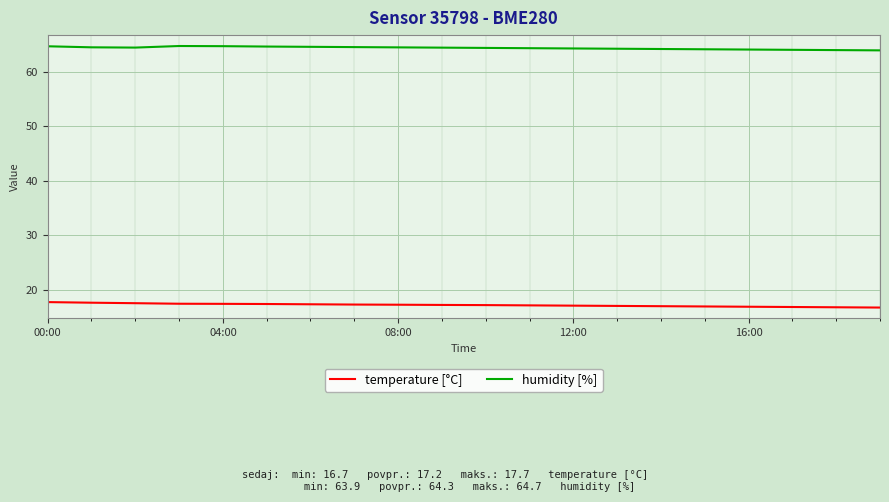

What is the lowest value of the humidity [%] series?

63.9